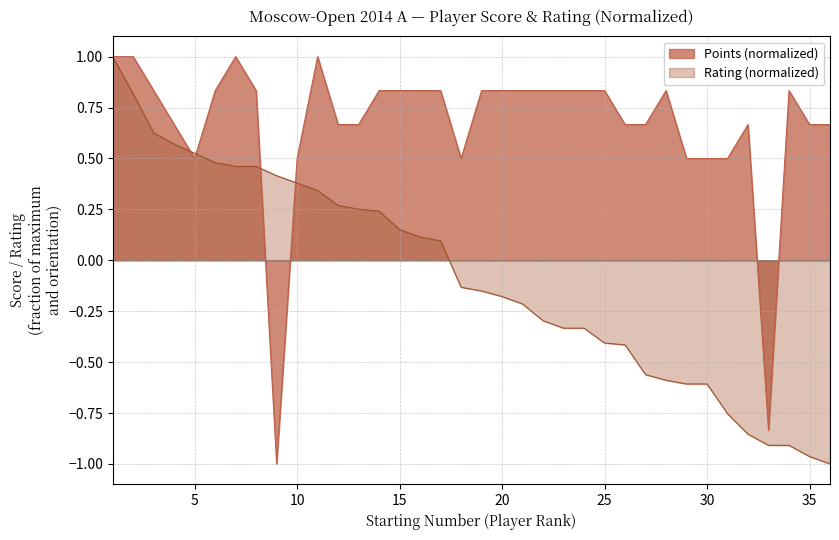

Reading right to left, transcribe all the data shown in this chart.

36=0.7	35=0.7	34=0.8	33=-0.8	32=0.7	31=0.5	30=0.5	29=0.5	28=0.8	27=0.7	26=0.7	25=0.8	24=0.8	23=0.8	22=0.8	21=0.8	20=0.8	19=0.8	18=0.5	17=0.8	16=0.8	15=0.8	14=0.8	13=0.7	12=0.7	11=1.0	10=0.5	9=-1.0	8=0.8	7=1.0	6=0.8	5=0.5	4=0.7	3=0.8	2=1.0	1=1.0